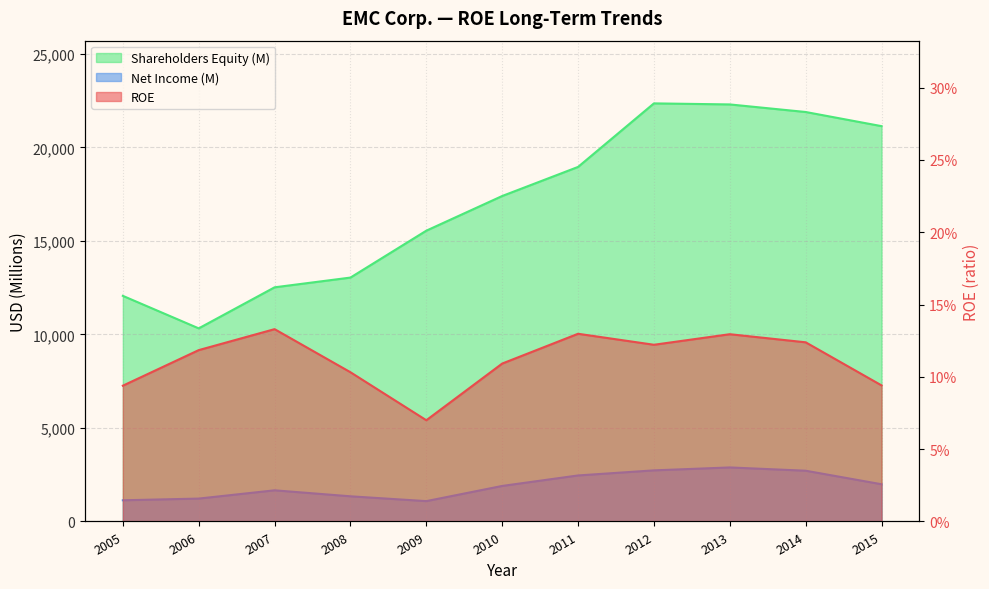

Where does the Net Income (M) series first go above 1900?

2011